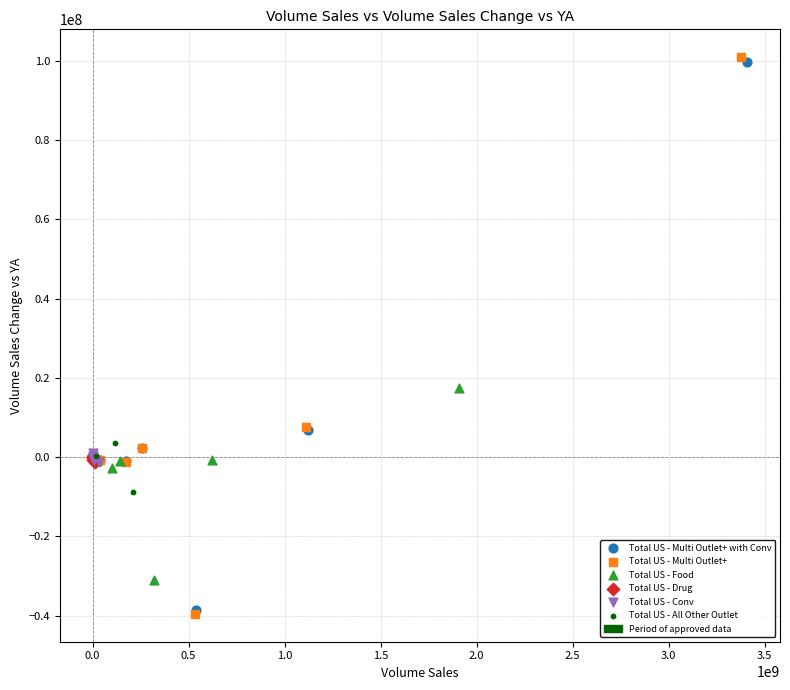

Which series has the widest spread of Y values?

Total US - Multi Outlet+